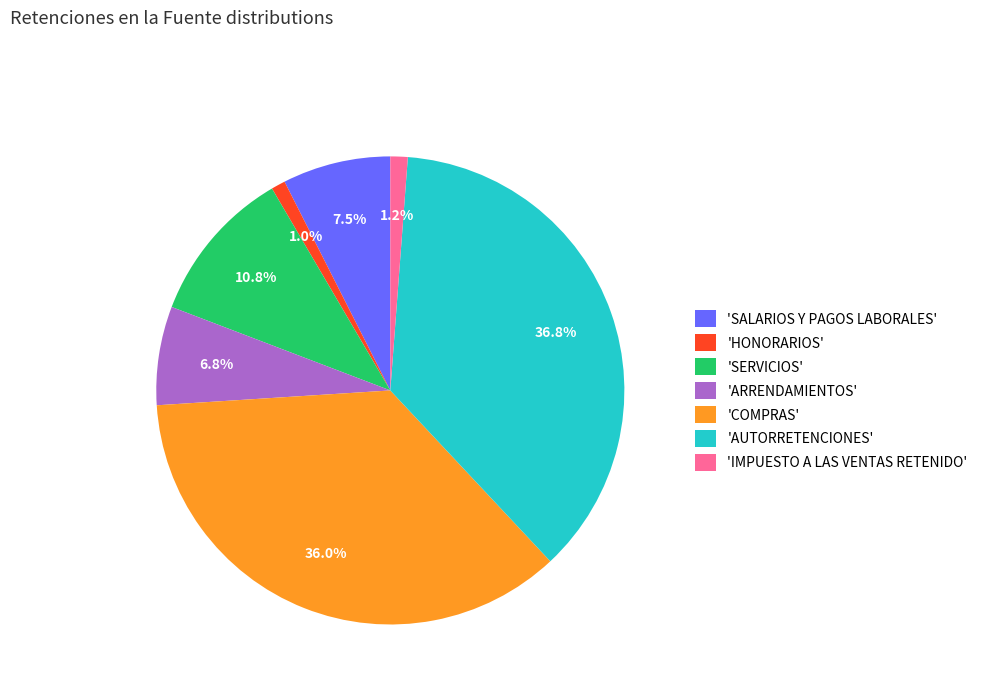

Which slice is the largest?

'AUTORRETENCIONES'